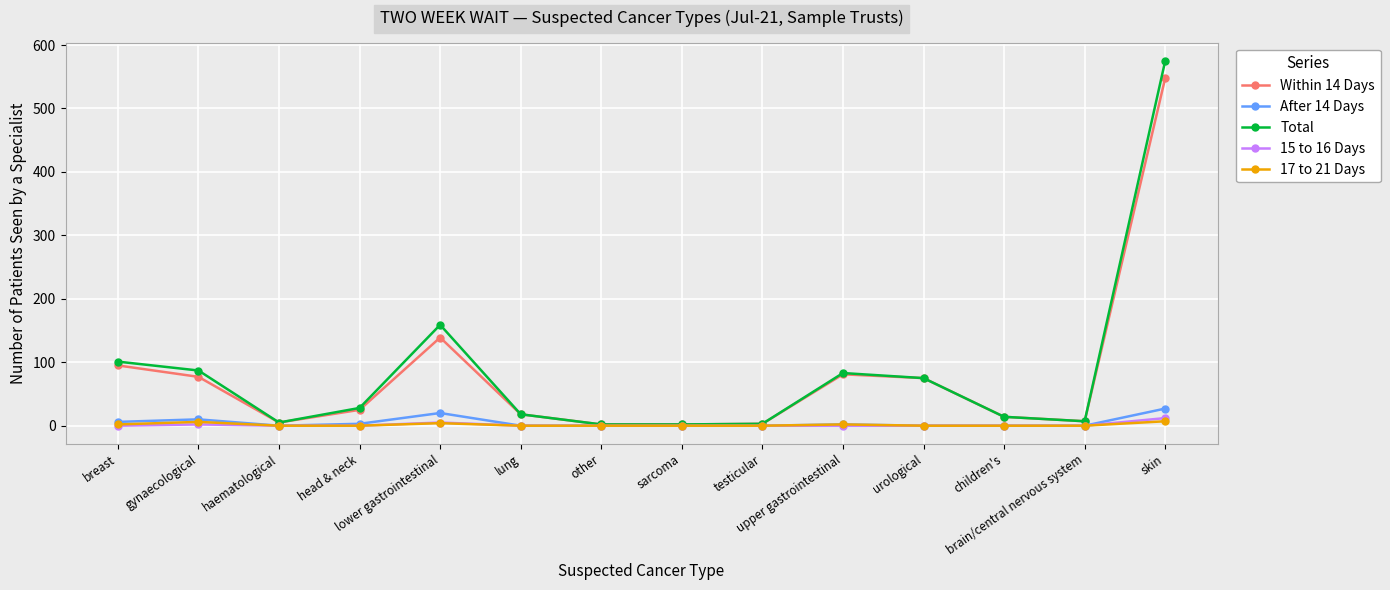

What is the maximum value for Total?

575